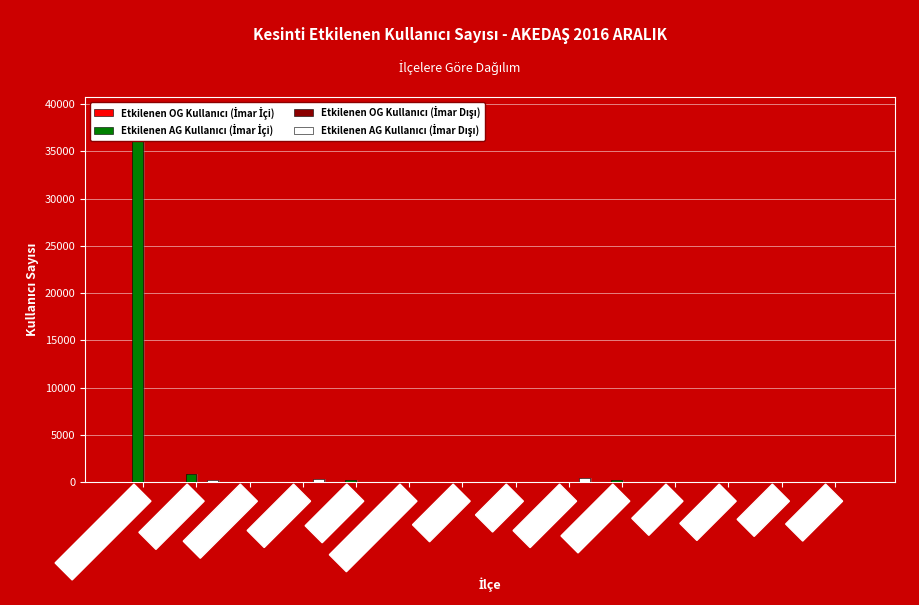

What is the label of the 2nd bar from the left?

ADIYAMAN